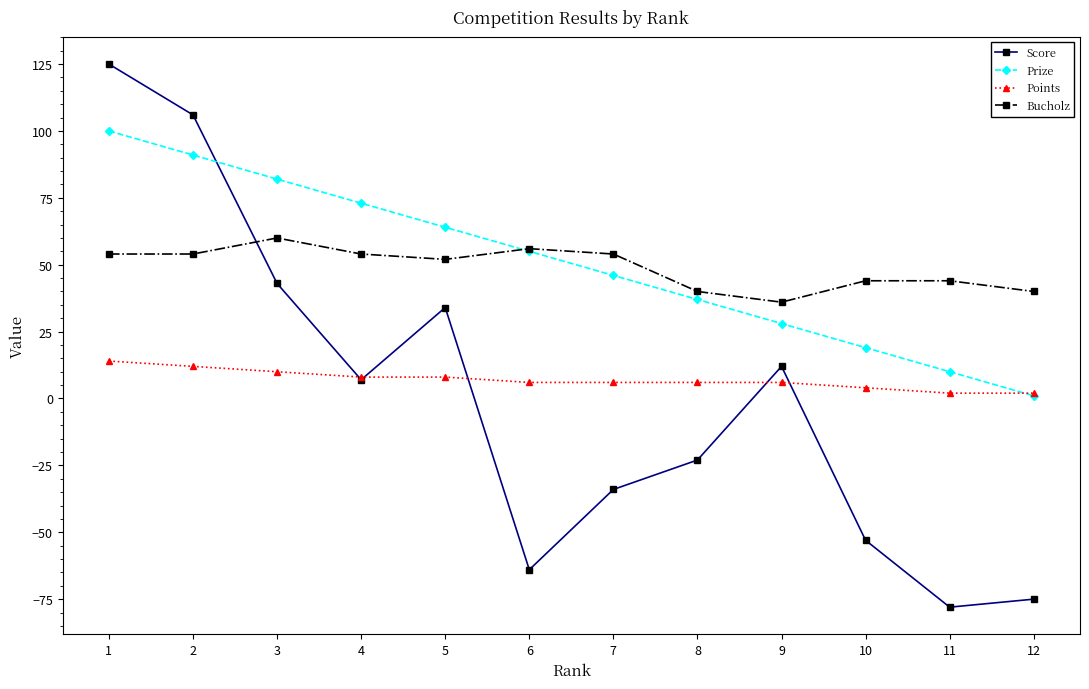

True or false: Points has a value of 2 at 11.

True